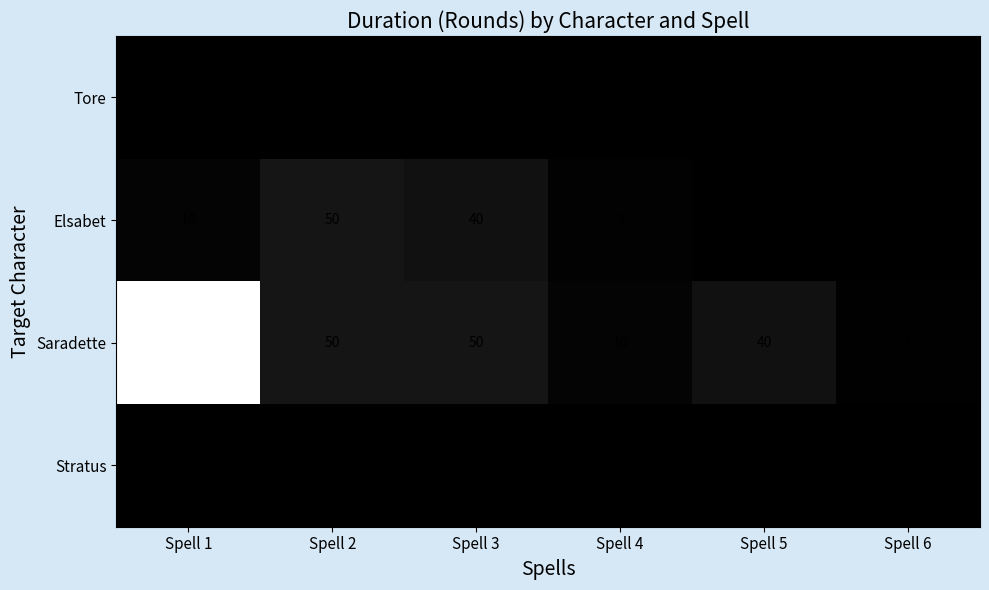

Reading left to right, list all the values displayed in this chart.

Tore: Spell 1=0	Spell 2=0	Spell 3=0	Spell 4=0	Spell 5=0	Spell 6=0
Elsabet: Spell 1=10	Spell 2=50	Spell 3=40	Spell 4=5	Spell 5=0	Spell 6=0
Saradette: Spell 1=600	Spell 2=50	Spell 3=50	Spell 4=10	Spell 5=40	Spell 6=4
Stratus: Spell 1=0	Spell 2=0	Spell 3=0	Spell 4=0	Spell 5=0	Spell 6=0